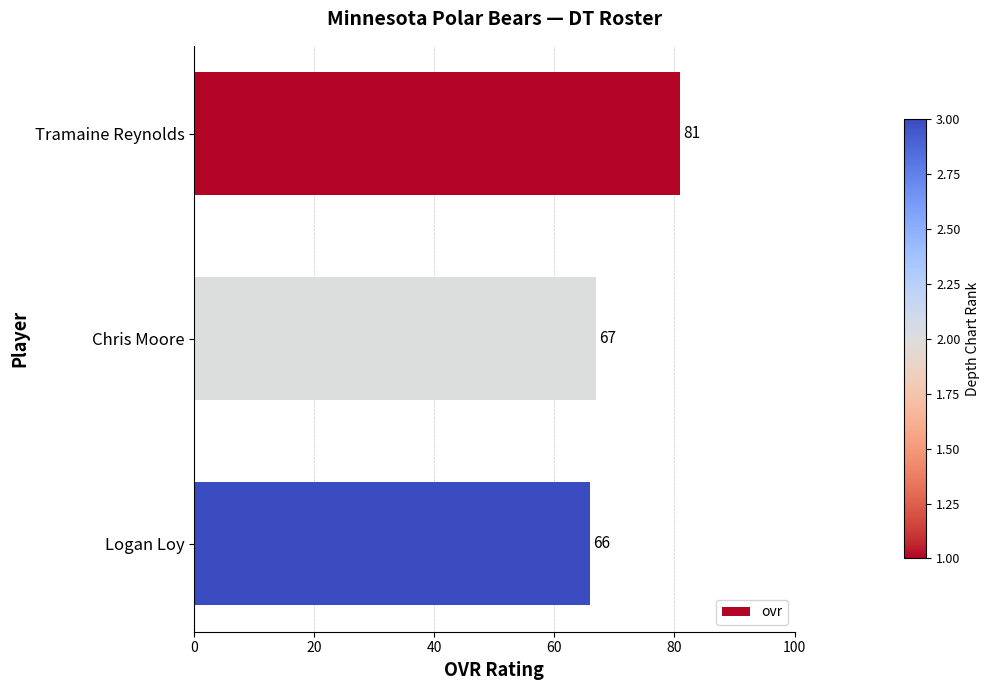

What is the difference between the maximum and second lowest values?

14